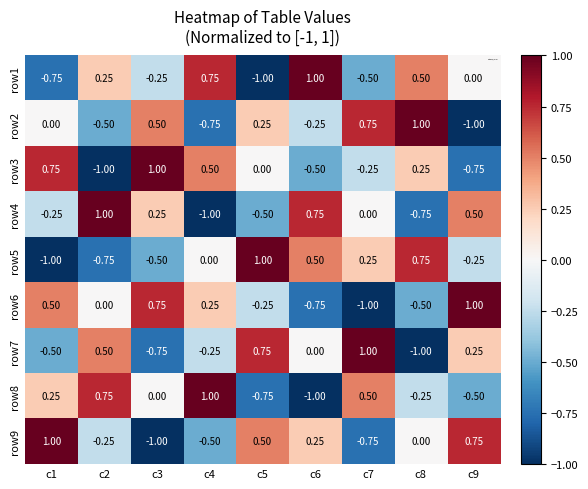

What is the smallest value displayed?

-1.0